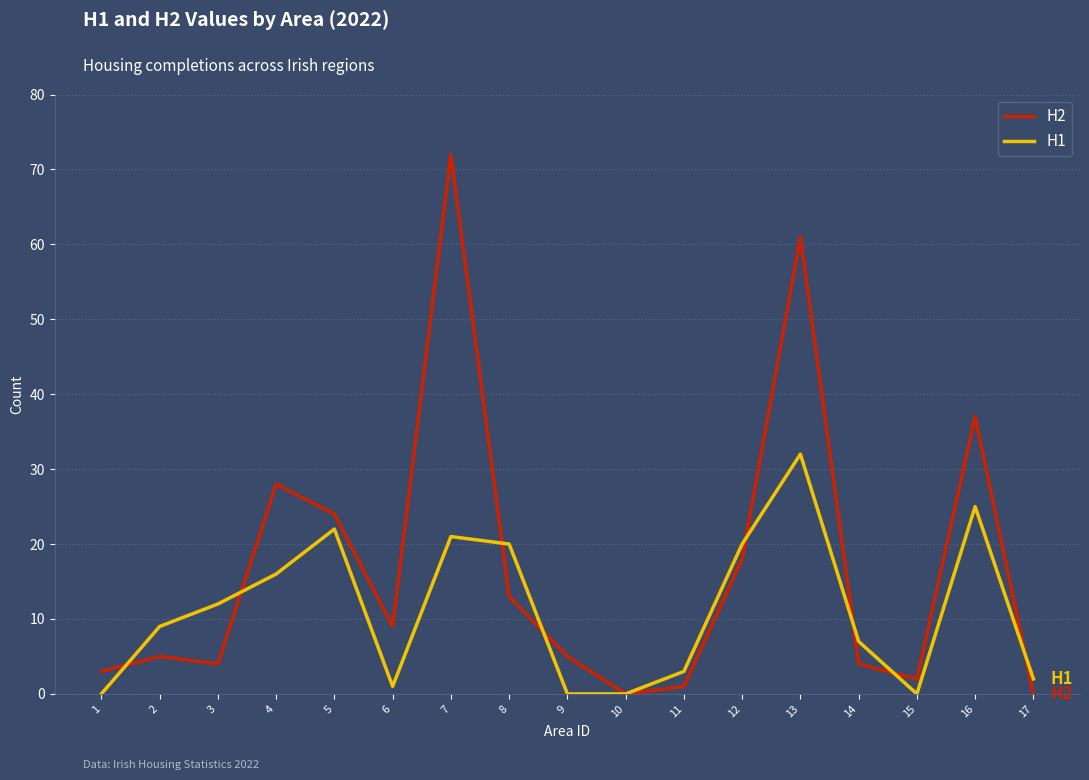

Is it true that H2 equals 13 at 8?

True